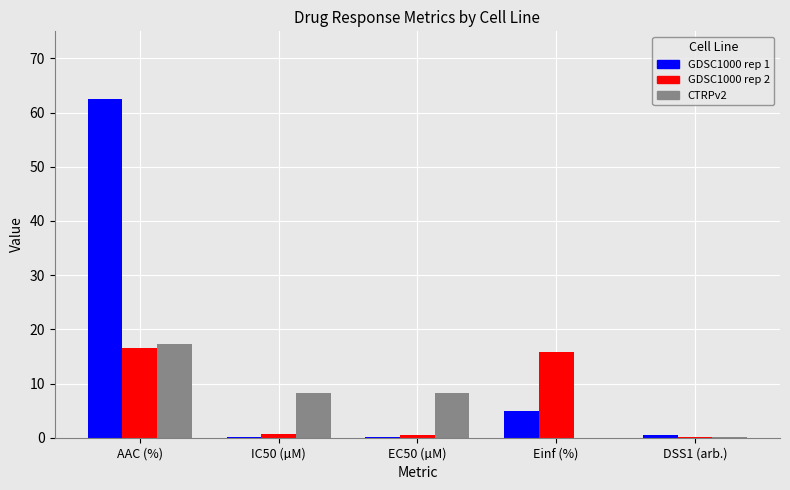

At which category is the sum across all series the highest?

AAC (%)